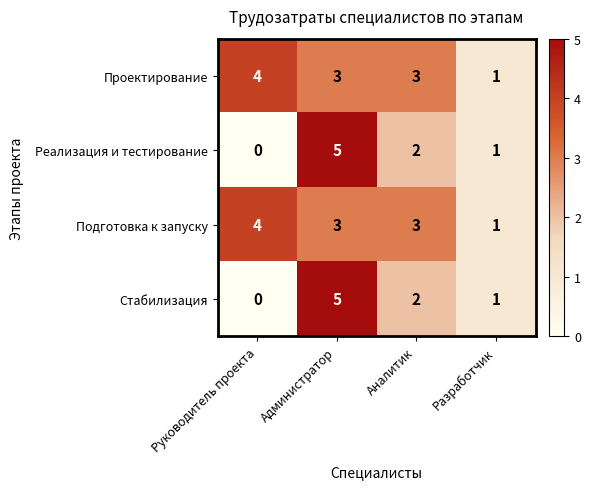

At which label does Проектирование first exceed 3?

Руководитель проекта